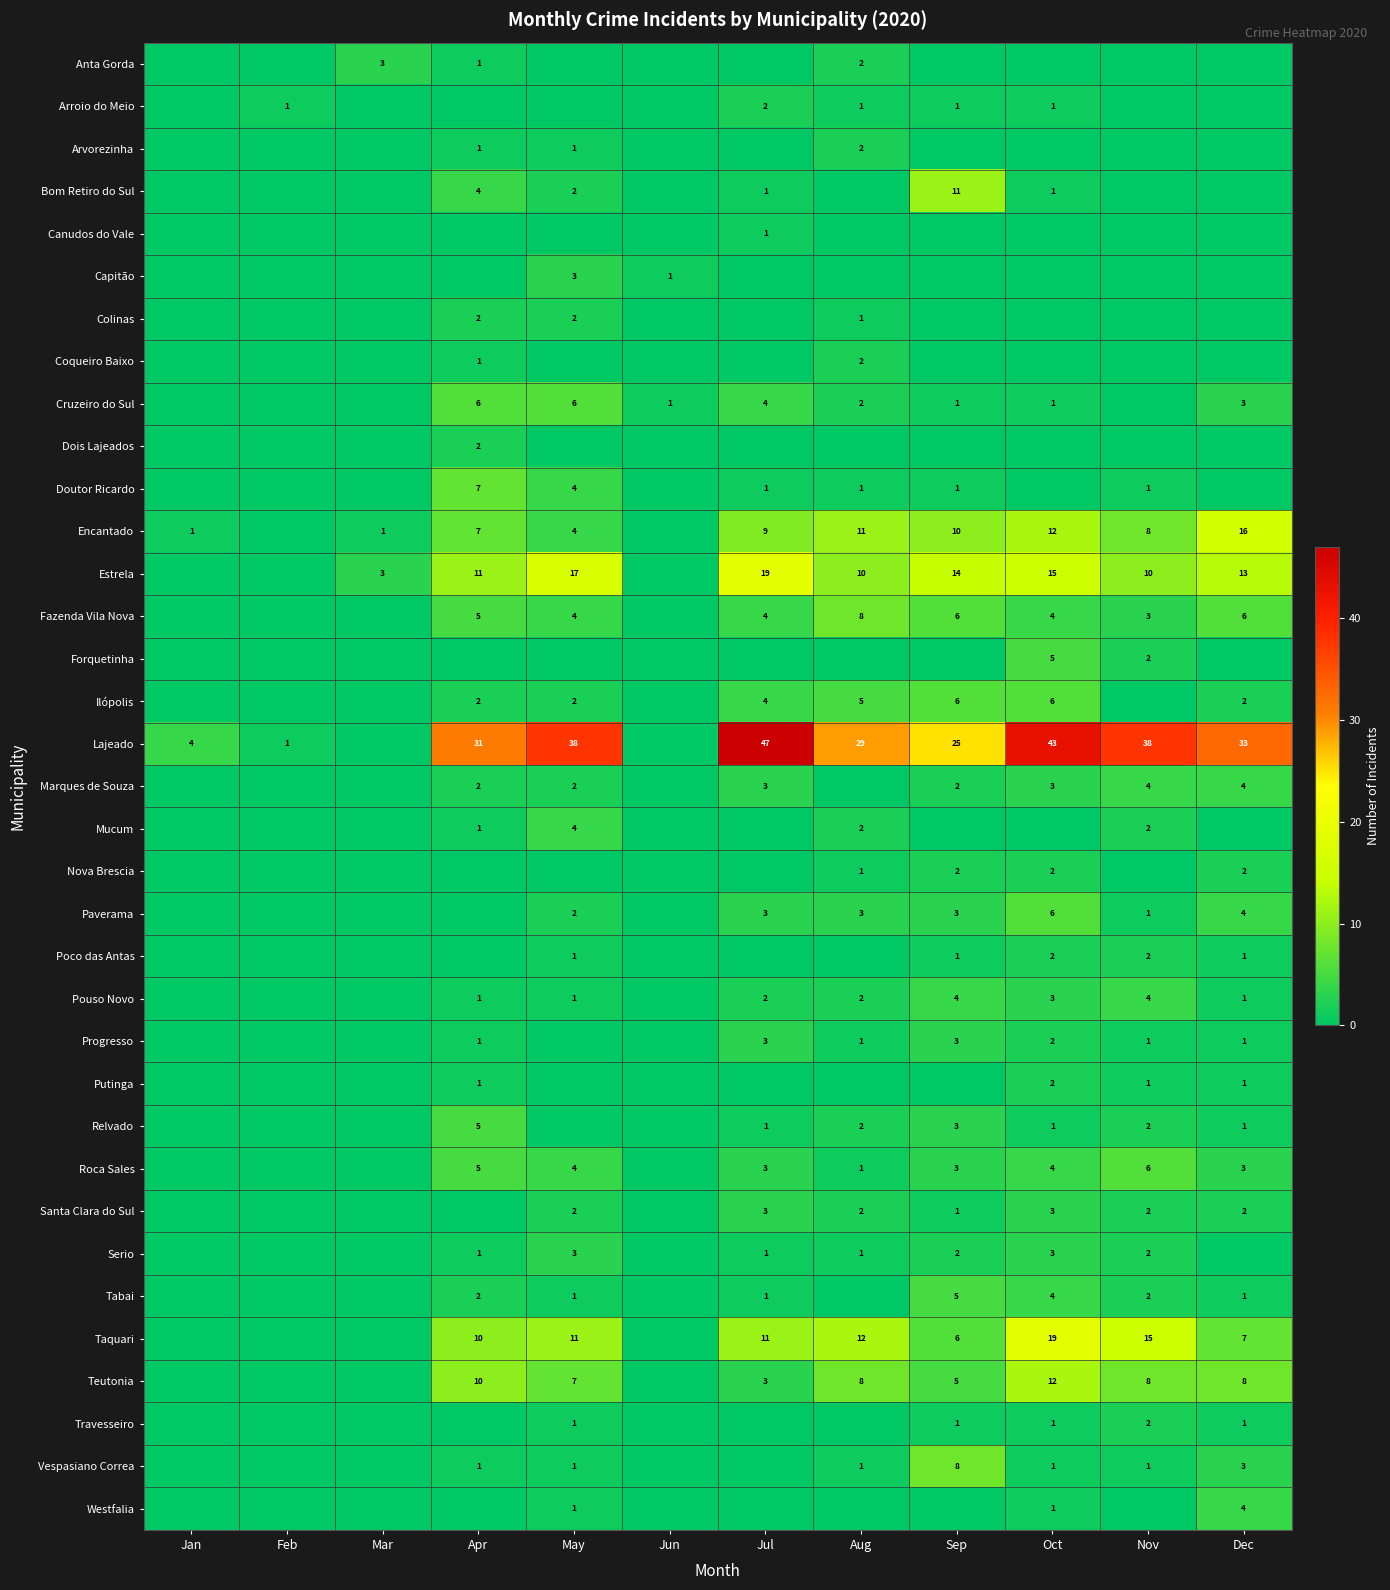

Between Jan and Feb, which is larger?

Jan